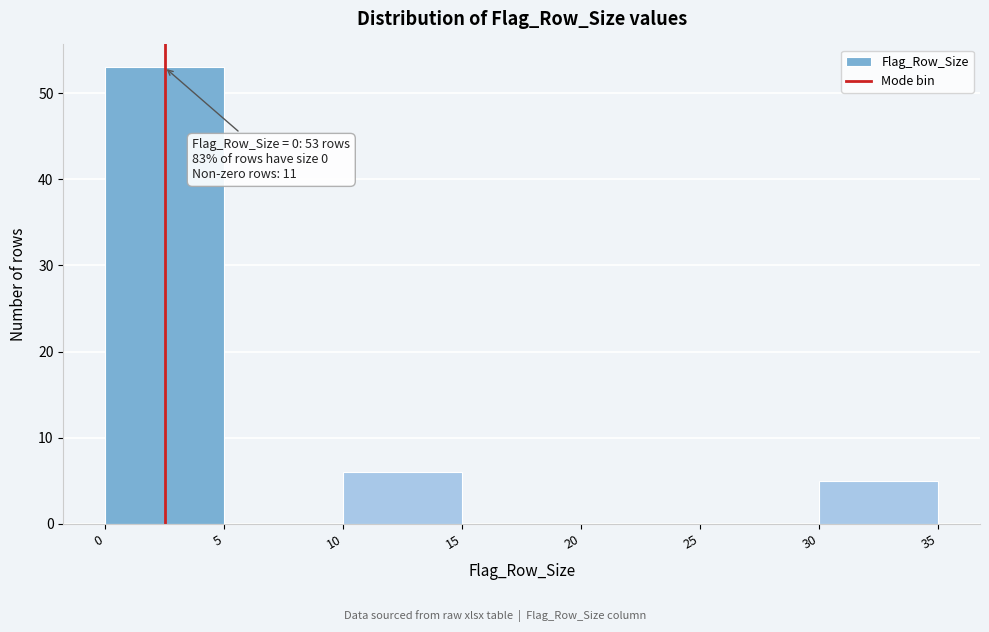

Over which range of the x-axis is the bar tallest?

0 to 5